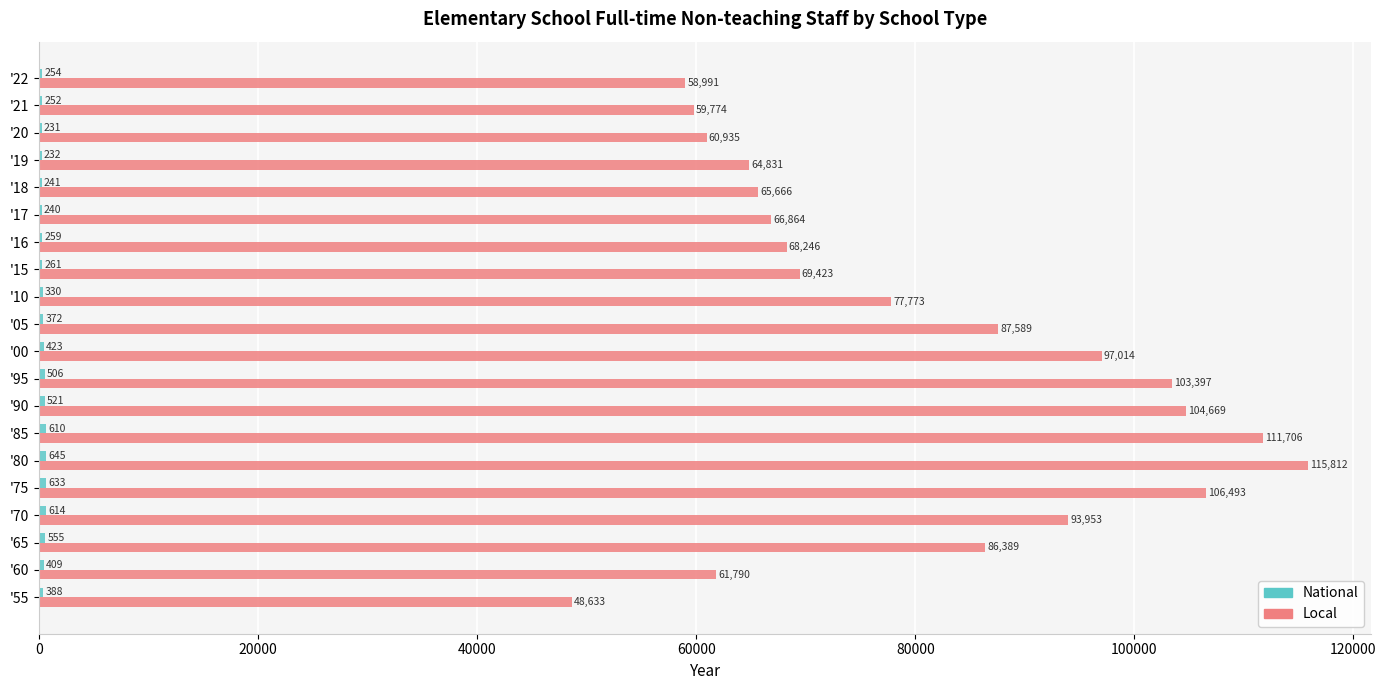

Where is Local nearest to the value 82222?

'65